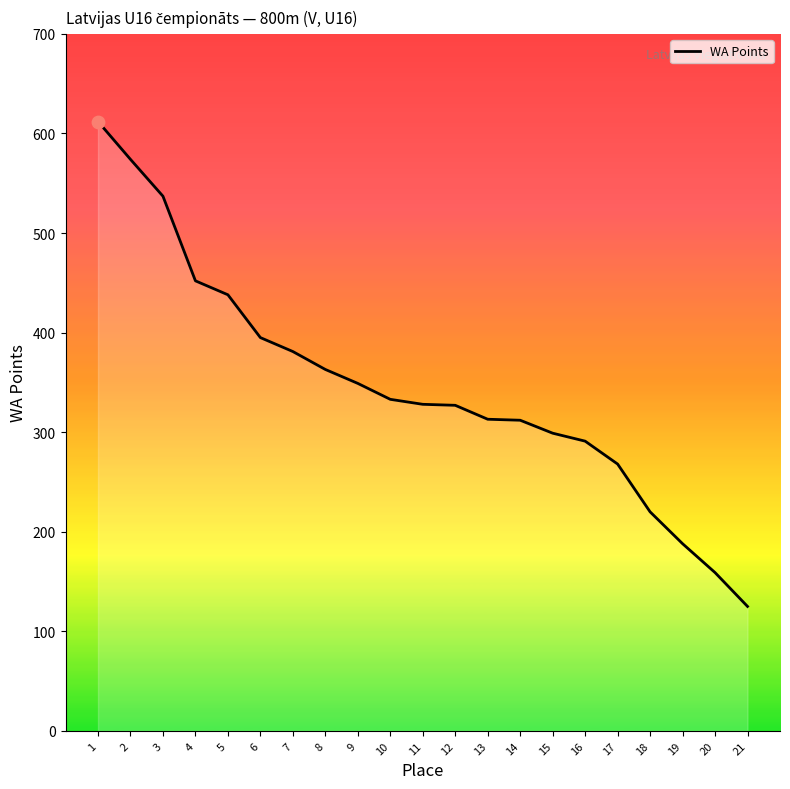

What is the change in value from 10 to 14?

-21